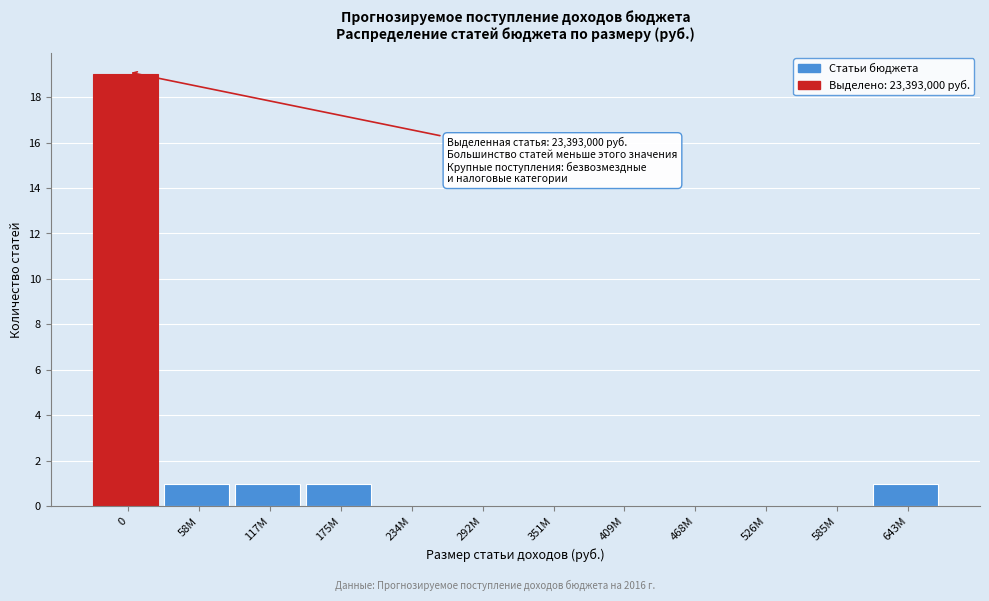

Reading right to left, transcribe all the data shown in this chart.

643M=1	585M=0	526M=0	468M=0	409M=0	351M=0	292M=0	234M=0	175M=1	117M=1	58M=1	0=19